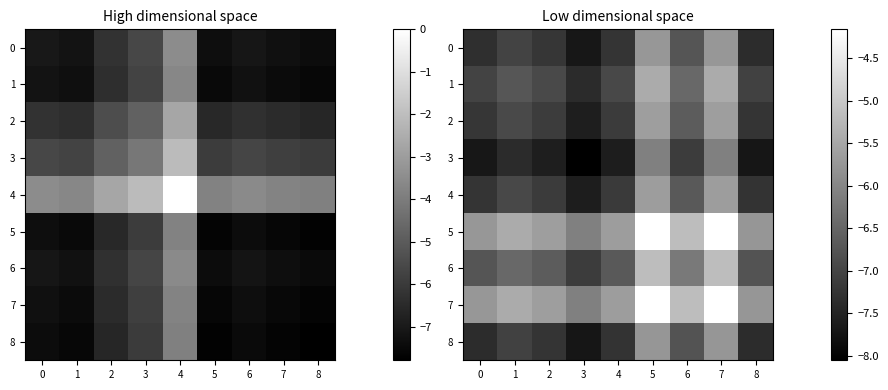

Which series has the widest spread of values?

3